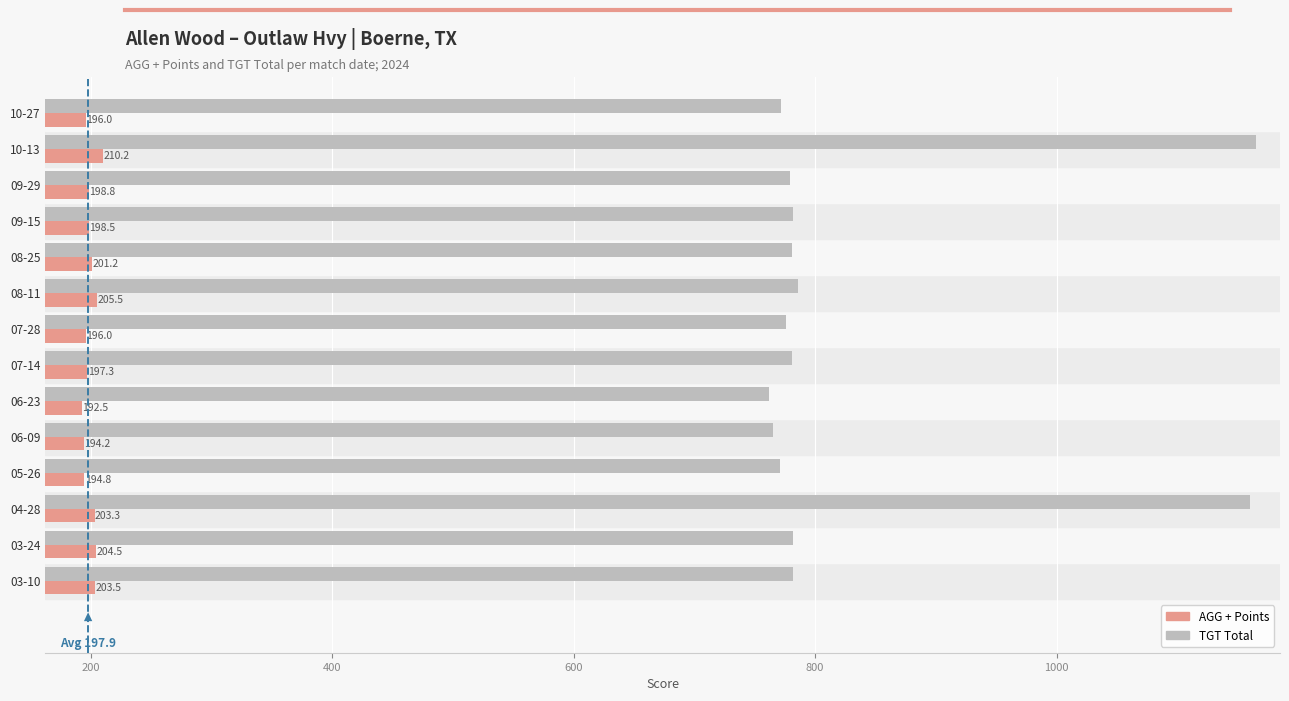

At how many categories does at least one series exceed 588?

14